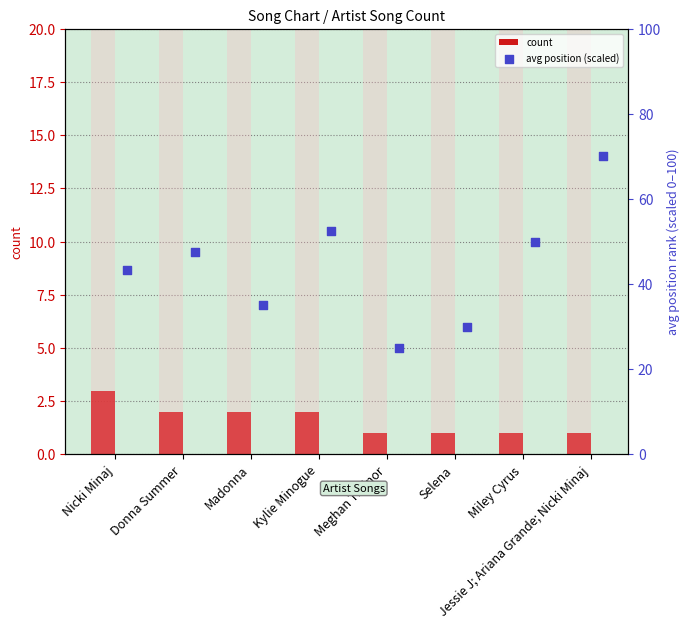

Which series contains the highest Y value?

avg position (scaled)